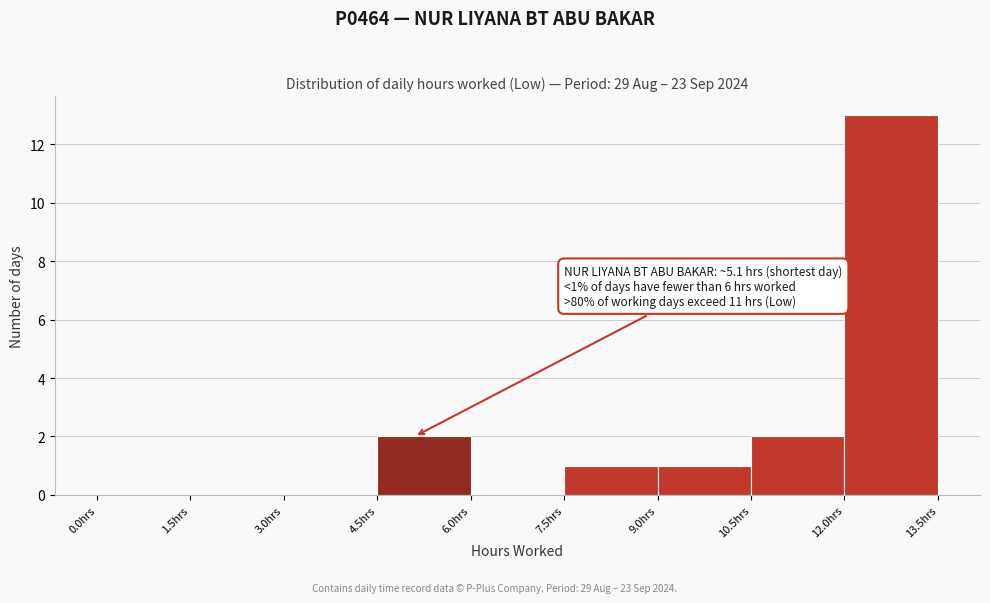

Which range on the x-axis has the tallest bar?

12.0 to 13.5